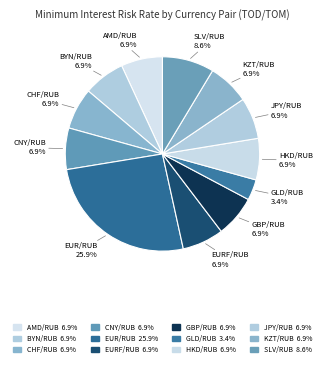

What is the smallest slice in the pie chart?

GLD/RUB